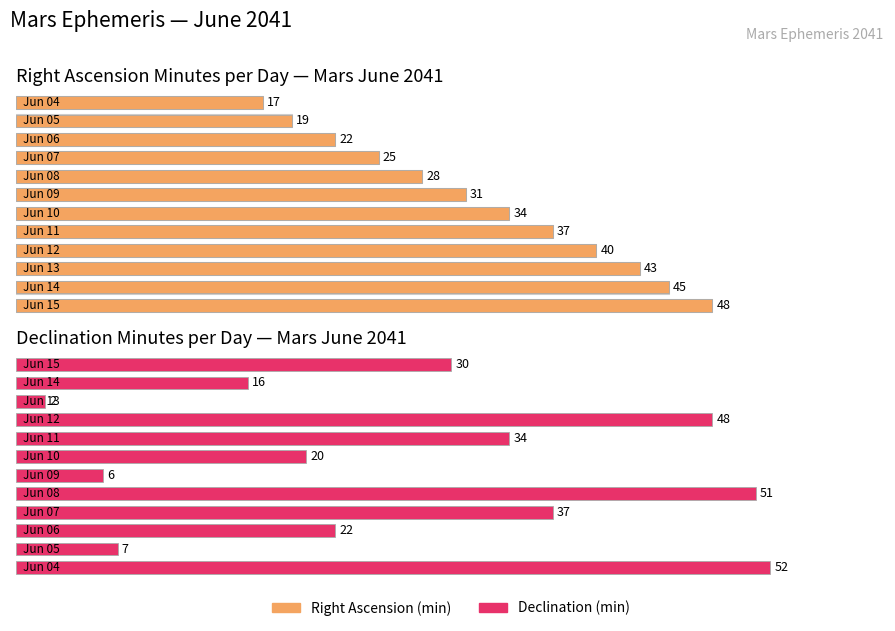

Does the chart contain stacked bars?

No